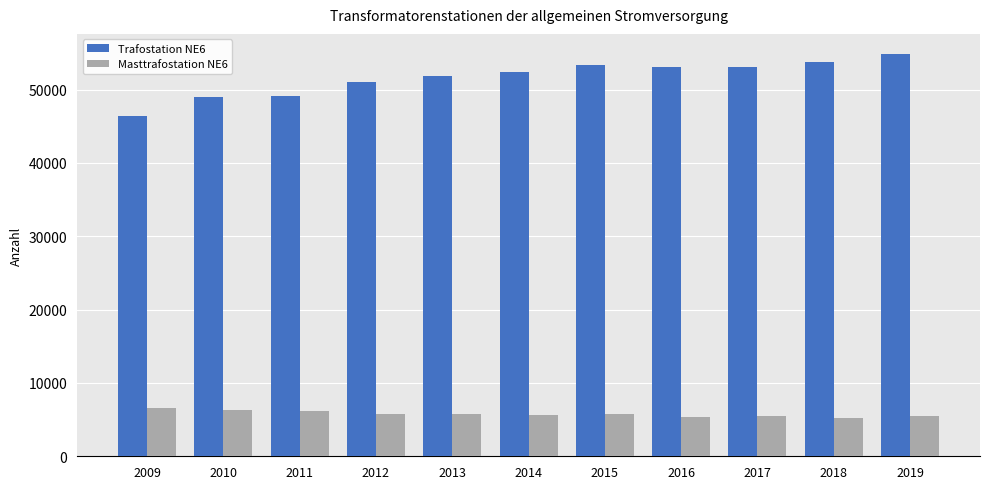

Read the Masttrafostation NE6 value at 2014.

5685